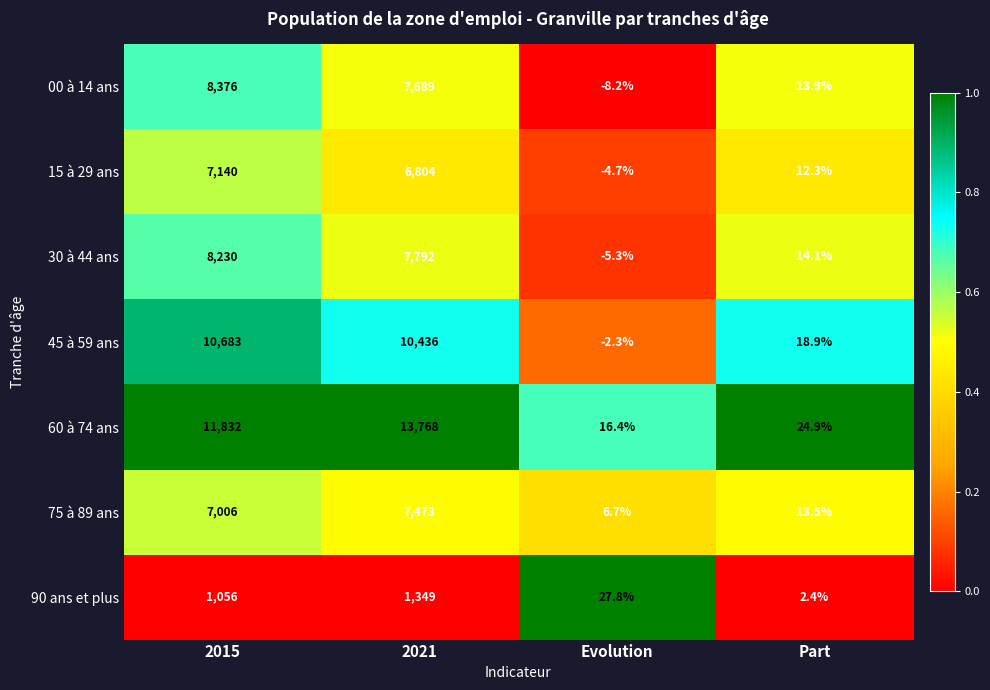

Which category has the highest value across all series?

2021